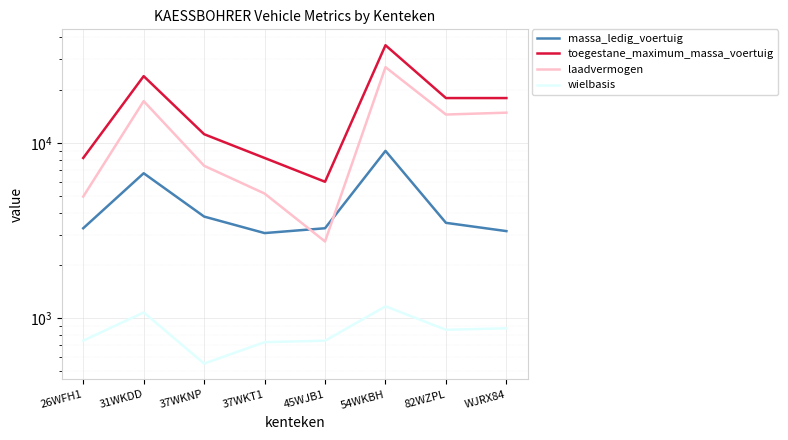

What value does the wielbasis series have at 82WZPL, to the nearest 50?

850